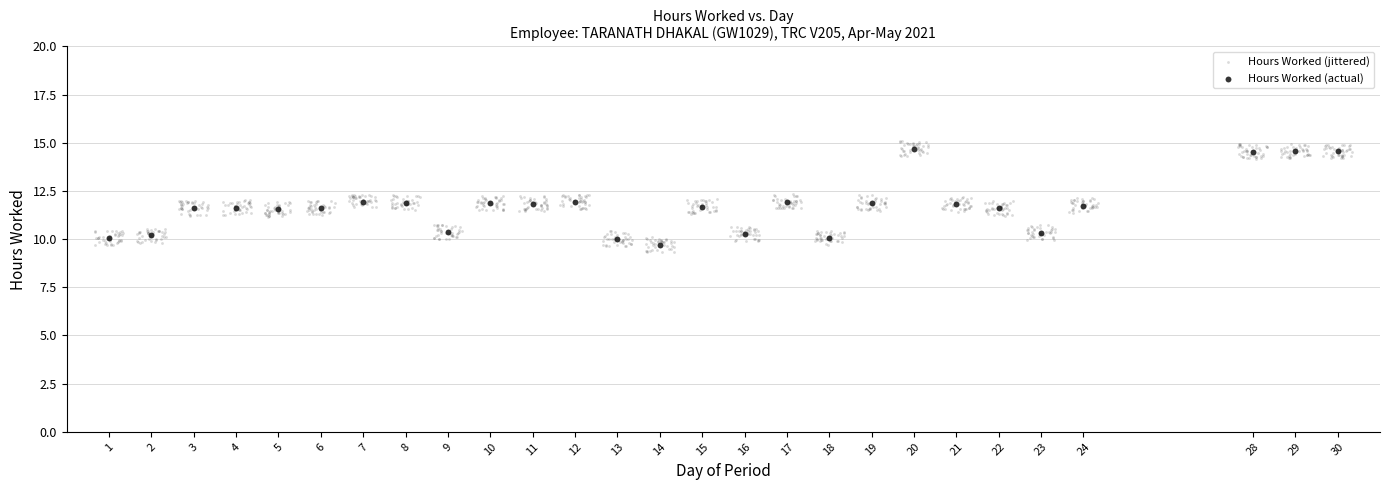

Which series has the widest spread of Y values?

Hours Worked (jittered)